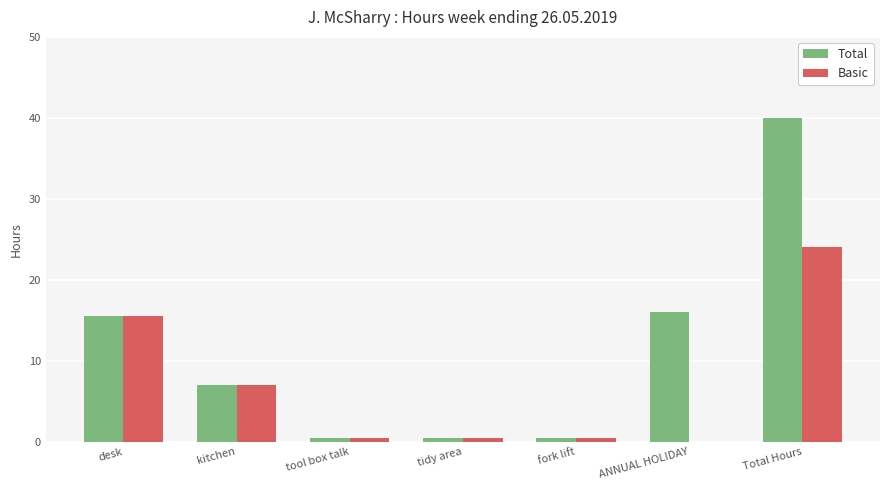

What is the sum of all Basic values?

48.0